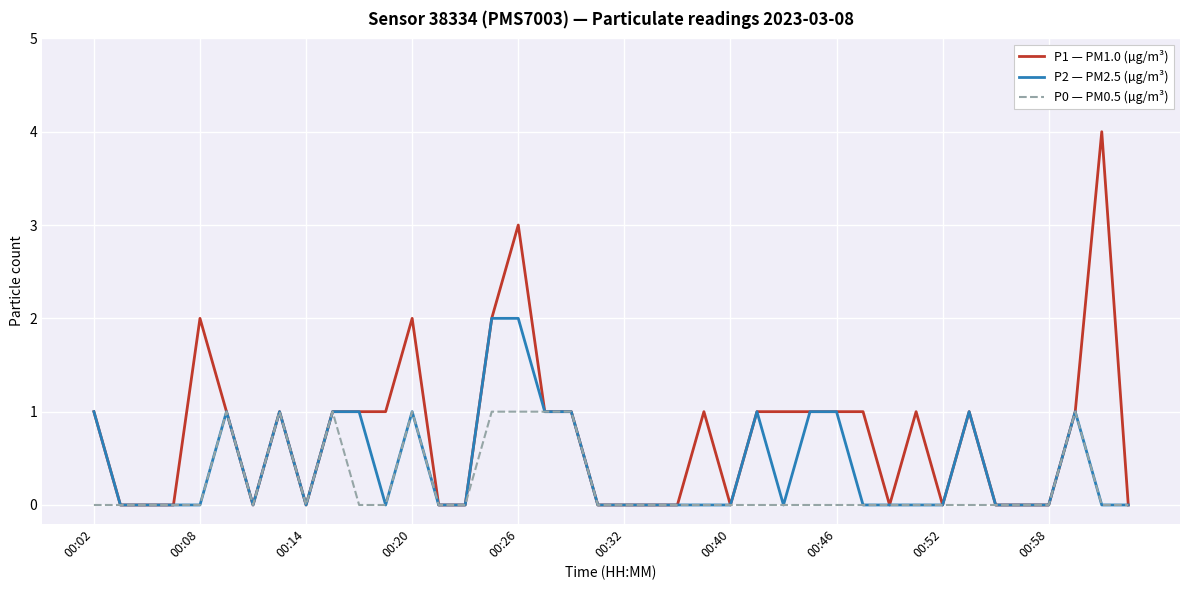

Rank the series by their average value, from highest to lowest.

P1 — PM1.0 (µg/m³), P2 — PM2.5 (µg/m³), P0 — PM0.5 (µg/m³)